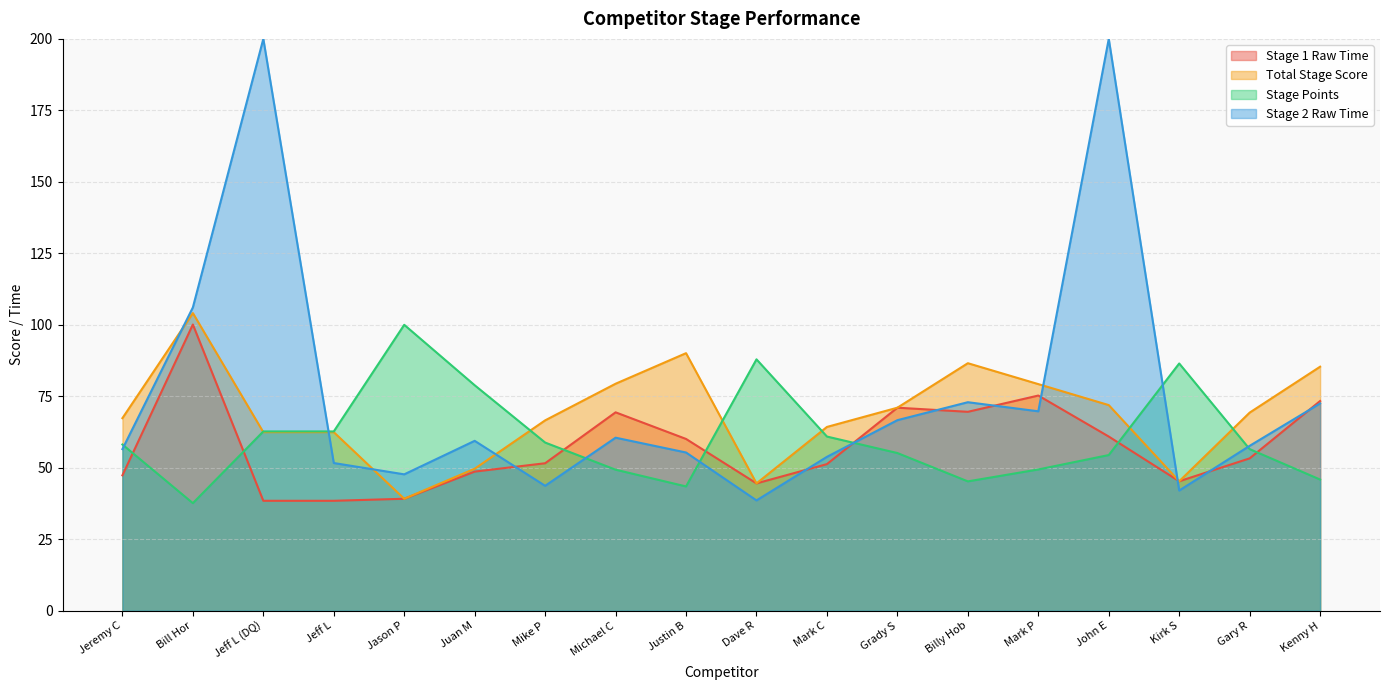

What is the sum of all Stage 1 Raw Time values?

1037.7